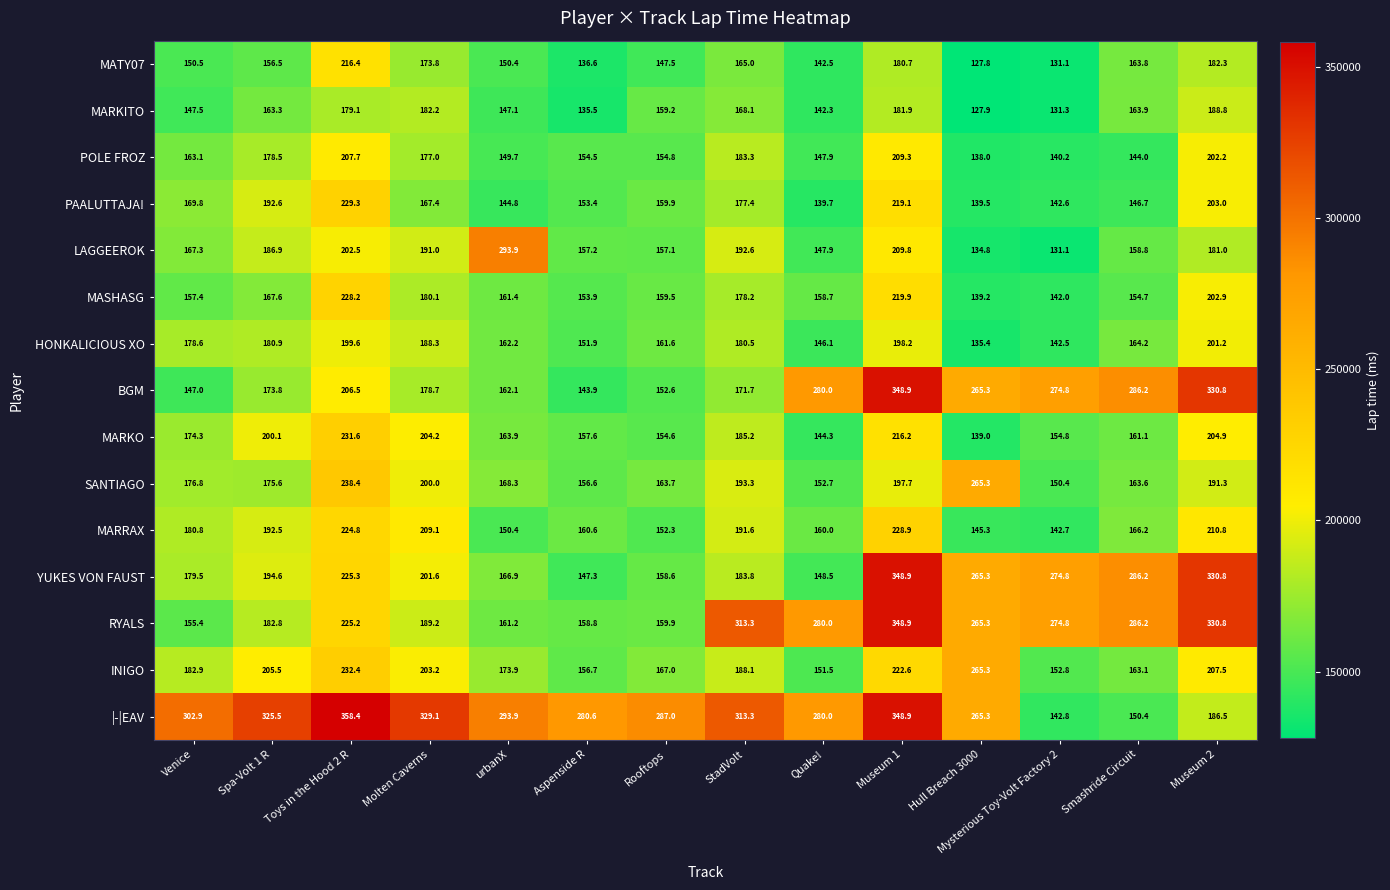

Count the number of data series in this chart.

15